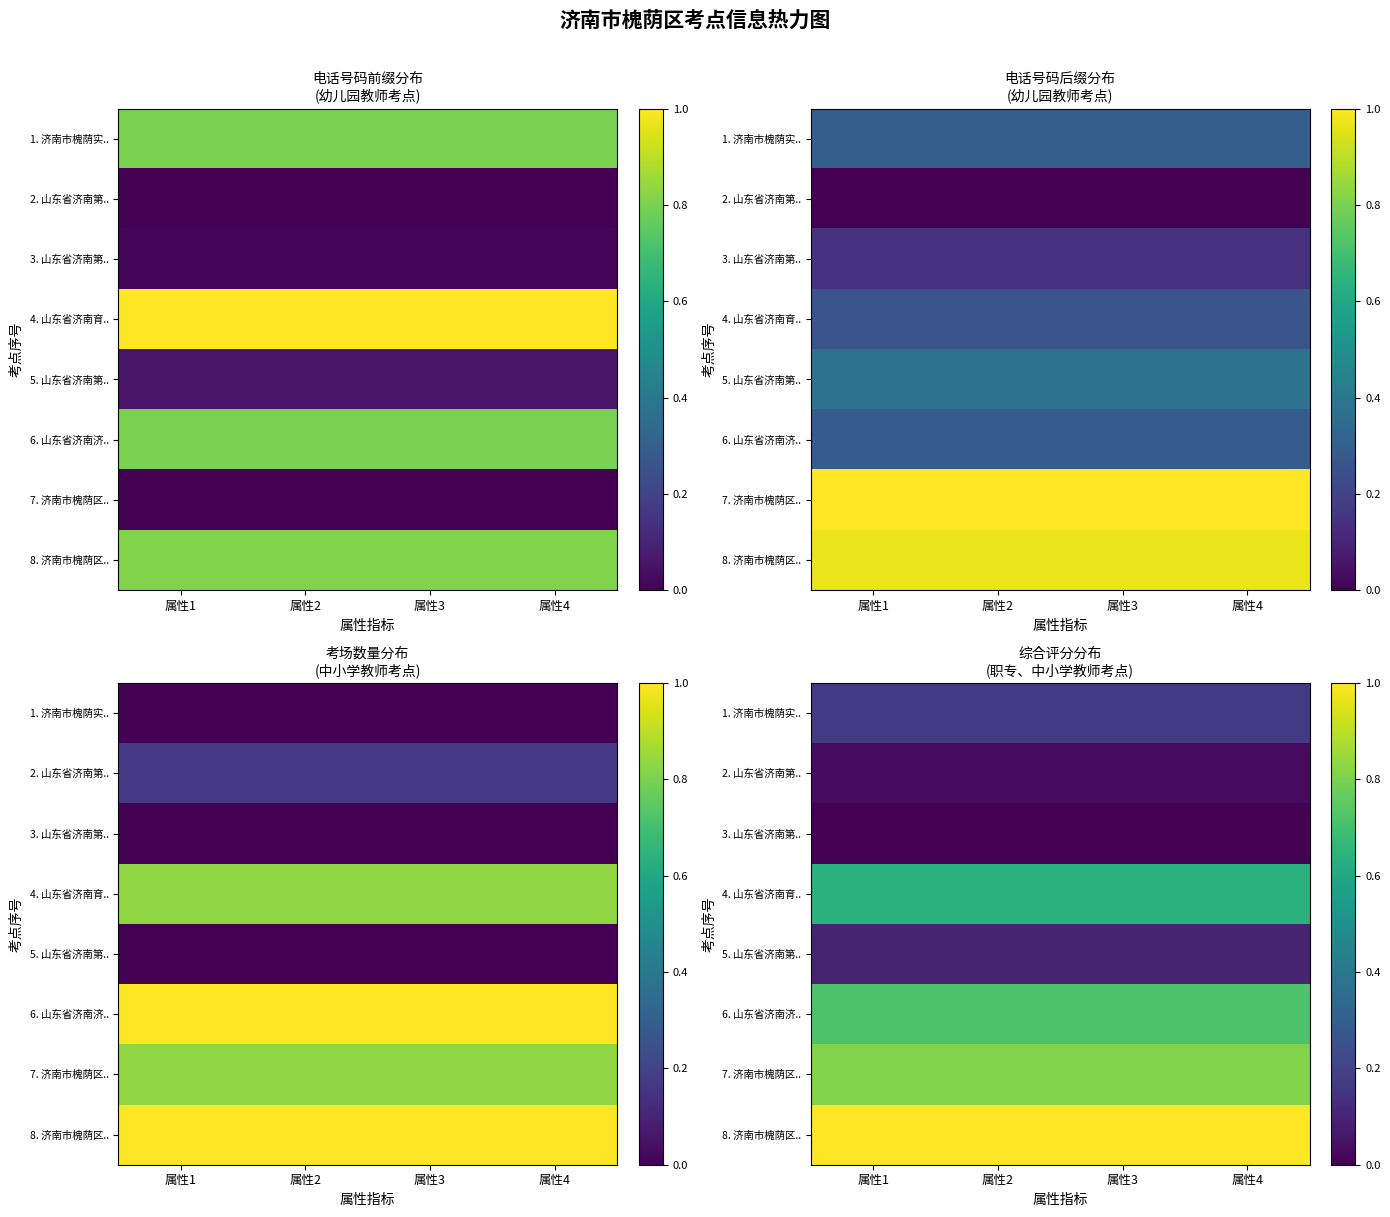

What is the difference between the highest and lowest values at 属性4?

1.0